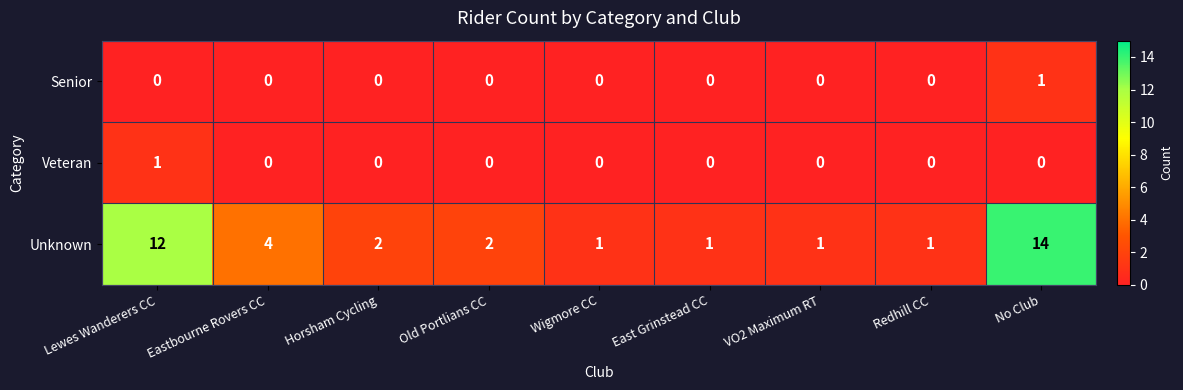

What is the greatest value displayed?

14